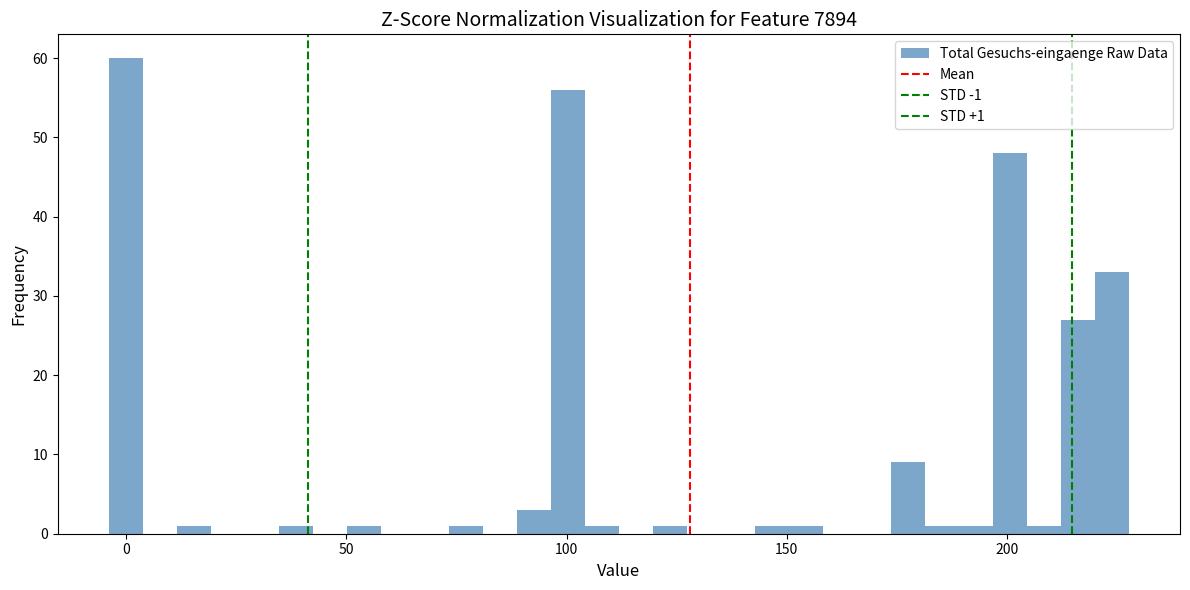

Around what value on the x-axis is the tallest bar? Give the approximate position of its centre, as read against the axis.

0